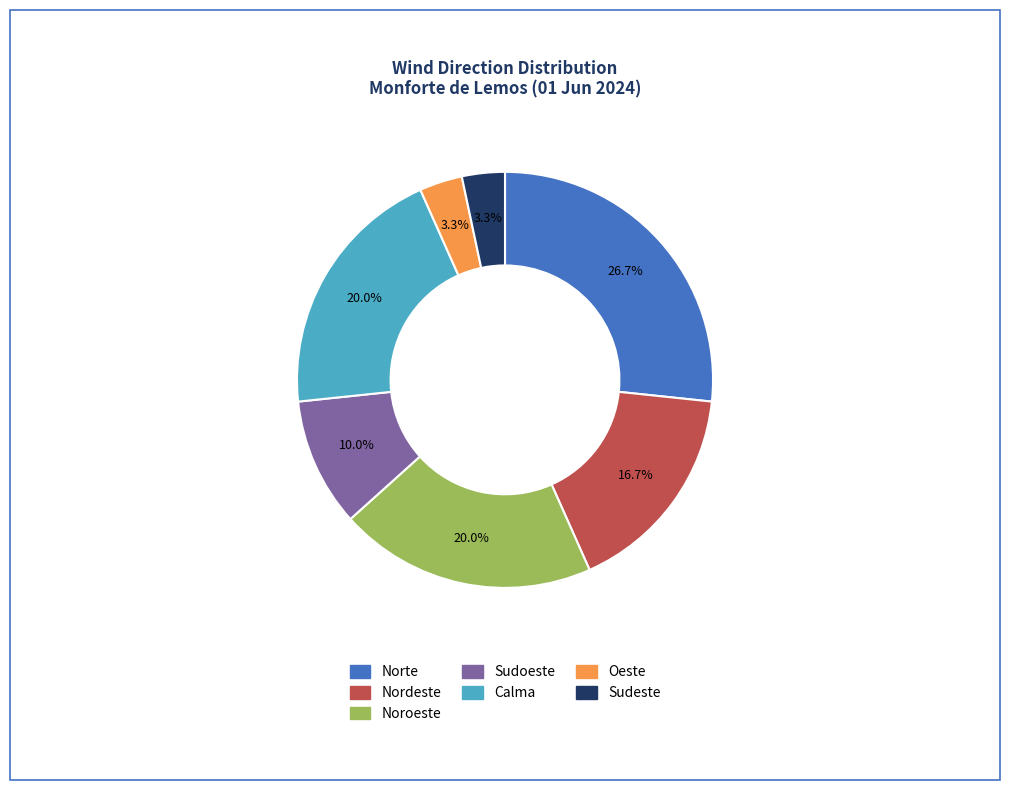

Which slice is the largest?

Norte